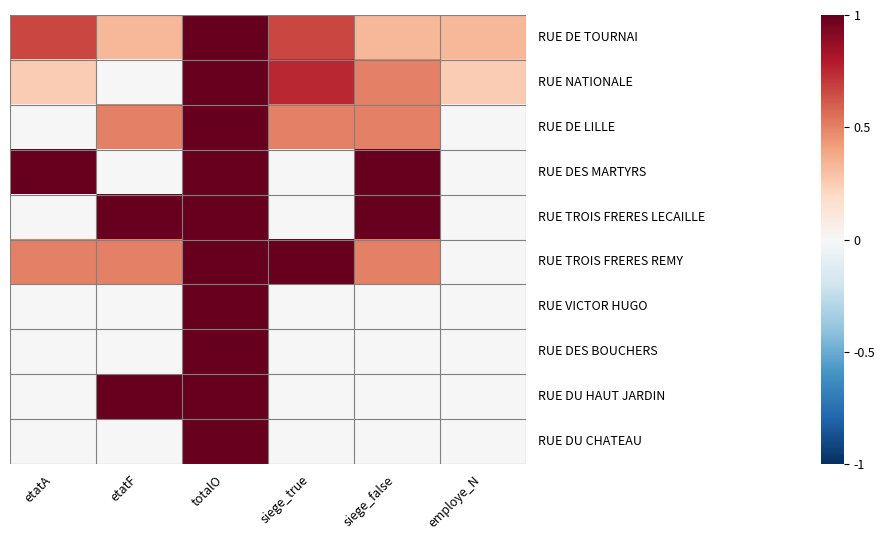

What is the total value across all series at employe_N?

0.6